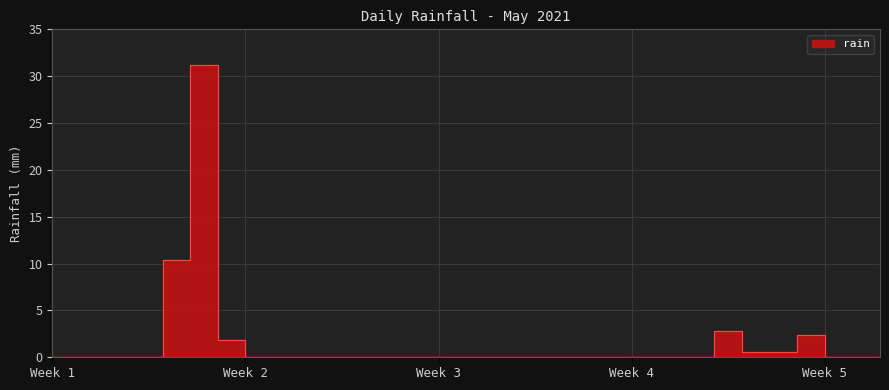

Which label corresponds to the smallest value in the chart?

Week 1